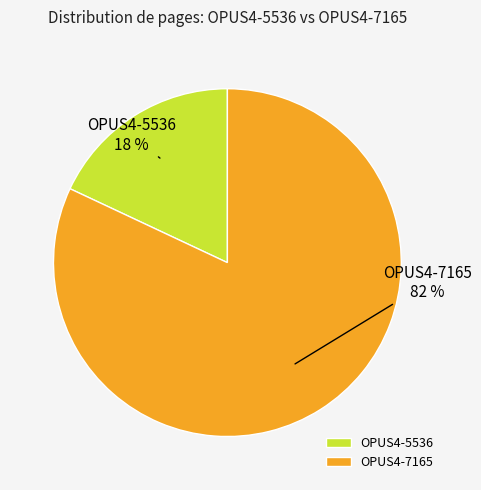

What is the largest slice in the pie chart?

OPUS4-7165